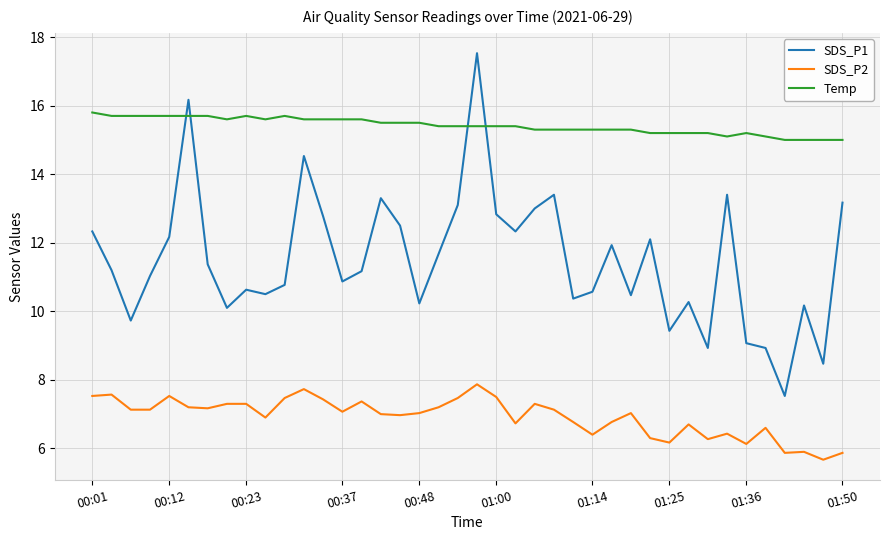

What is the difference between the maximum and minimum values in the SDS_P2 series?

2.2